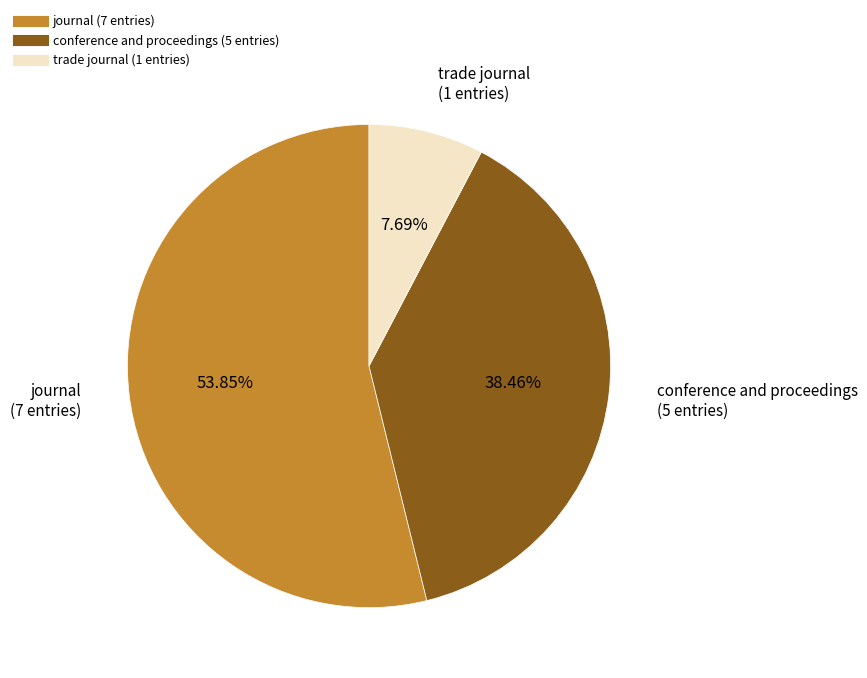

To the nearest percent, what portion does journal represent?

54%